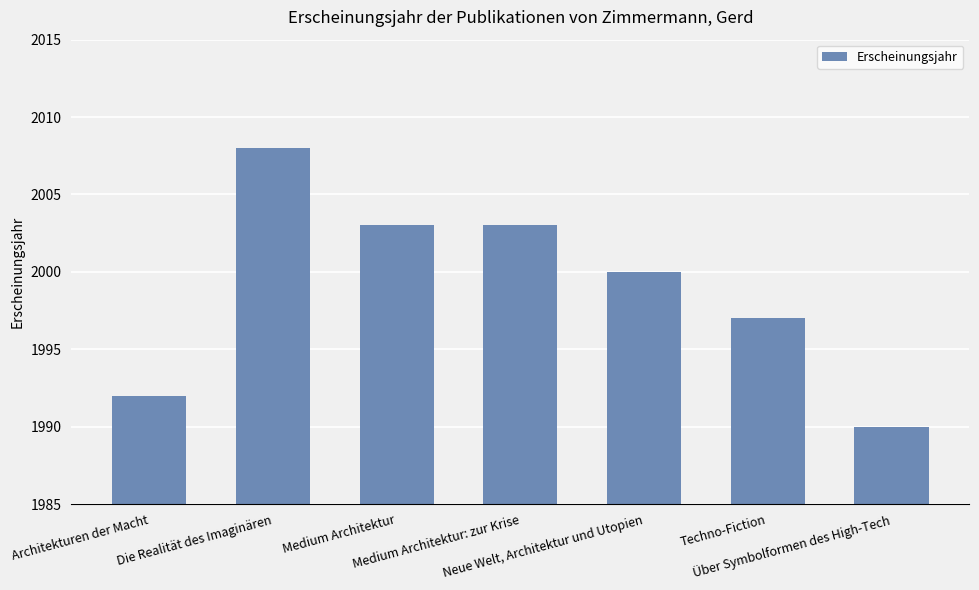

Reading right to left, list all the values displayed in this chart.

Über Symbolformen des High-Tech=1990	Techno-Fiction=1997	Neue Welt, Architektur und Utopien=2000	Medium Architektur: zur Krise=2003	Medium Architektur=2003	Die Realität des Imaginären=2008	Architekturen der Macht=1992